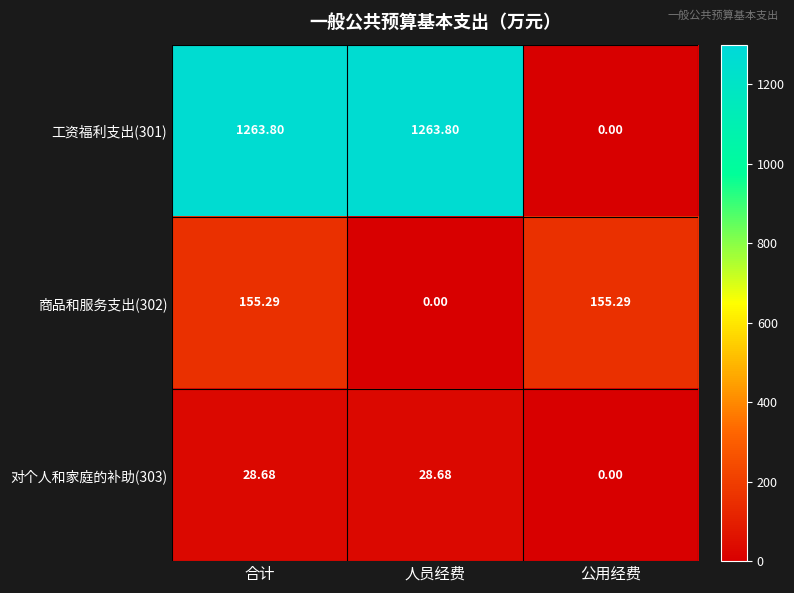

Count the number of categories in the chart.

3